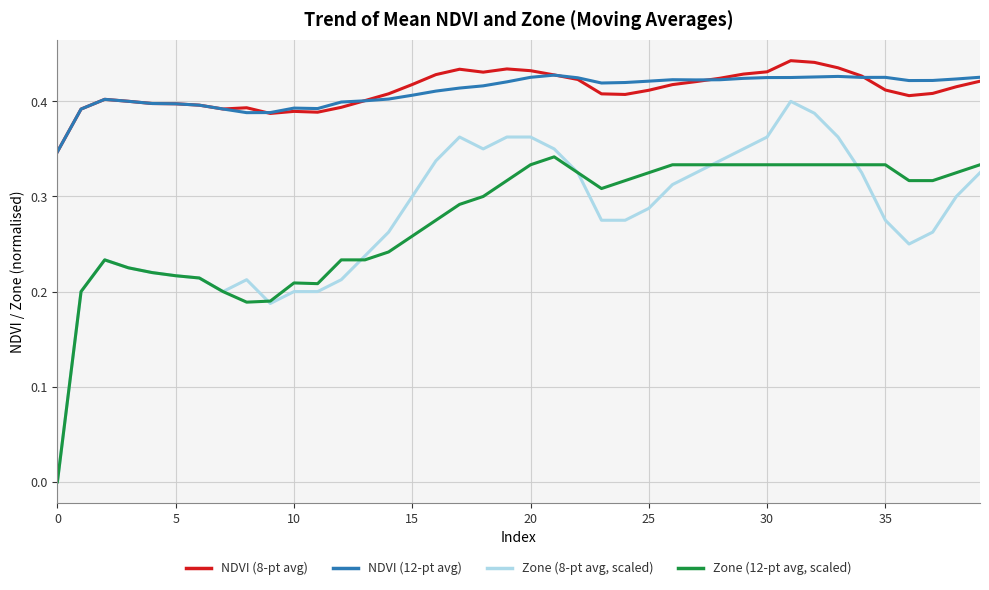

How many NDVI (12-pt avg) values are between 0 and 1?

40